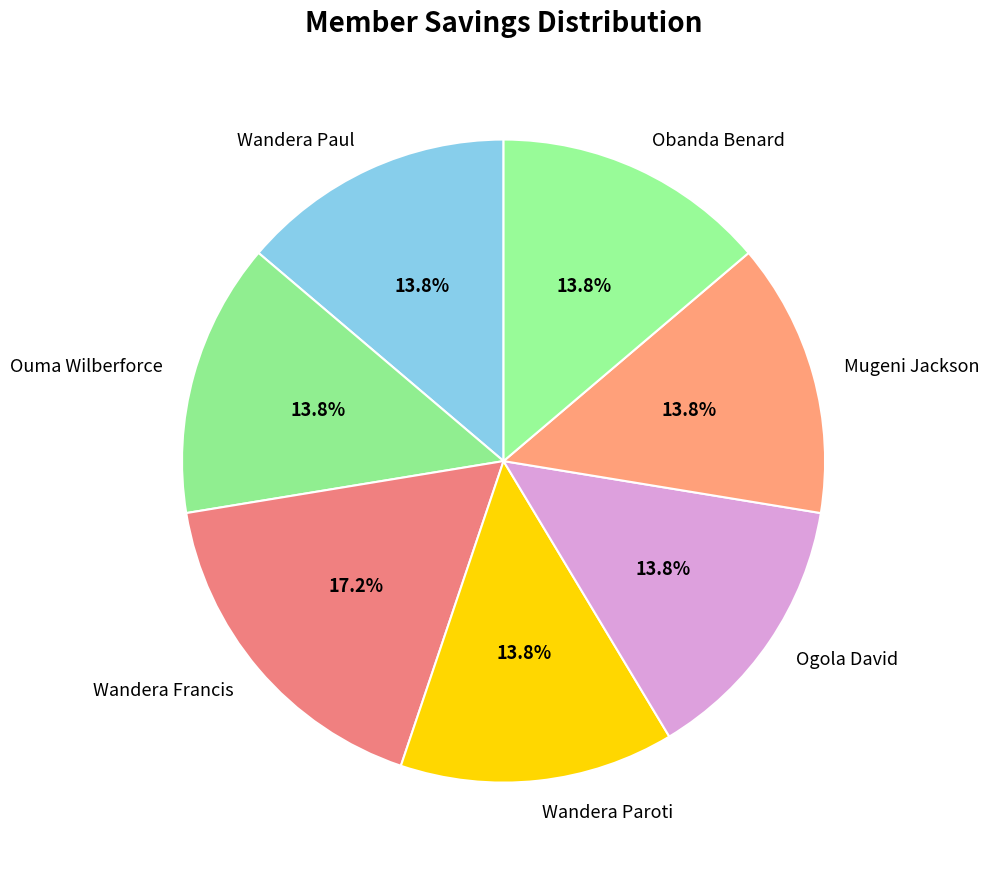

Which category has the biggest portion of the pie?

Wandera Francis